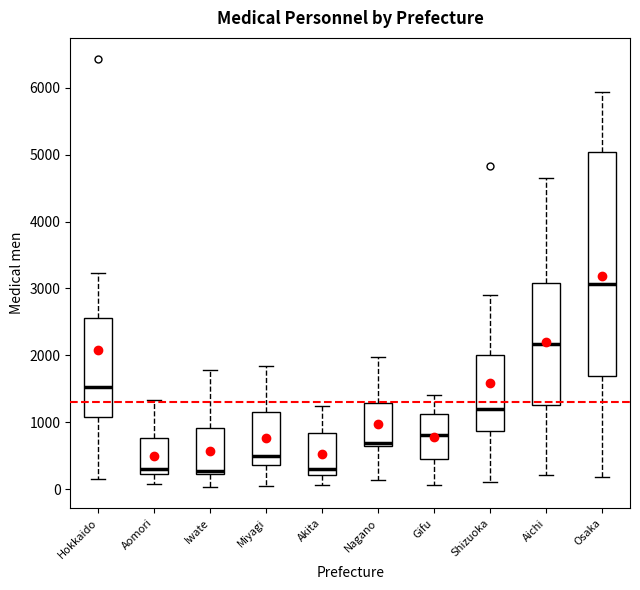

Reading left to right, transcribe this box plot: for each box, give where its median line is, the range the box spans, and where its two whiskers end, as read against the y-axis. The values are not printed on the chart, so give them approximately, as read against the axis.

Hokkaido: median 1500, box 1100 to 2600, whiskers 100 to 3200
Aomori: median 300, box 200 to 800, whiskers 100 to 1300
Iwate: median 300, box 200 to 900, whiskers 0 to 1800
Miyagi: median 500, box 400 to 1200, whiskers 100 to 1800
Akita: median 300, box 200 to 800, whiskers 100 to 1200
Nagano: median 700, box 600 to 1300, whiskers 100 to 2000
Gifu: median 800, box 500 to 1100, whiskers 100 to 1400
Shizuoka: median 1200, box 900 to 2000, whiskers 100 to 2900
Aichi: median 2200, box 1300 to 3100, whiskers 200 to 4600
Osaka: median 3100, box 1700 to 5000, whiskers 200 to 5900